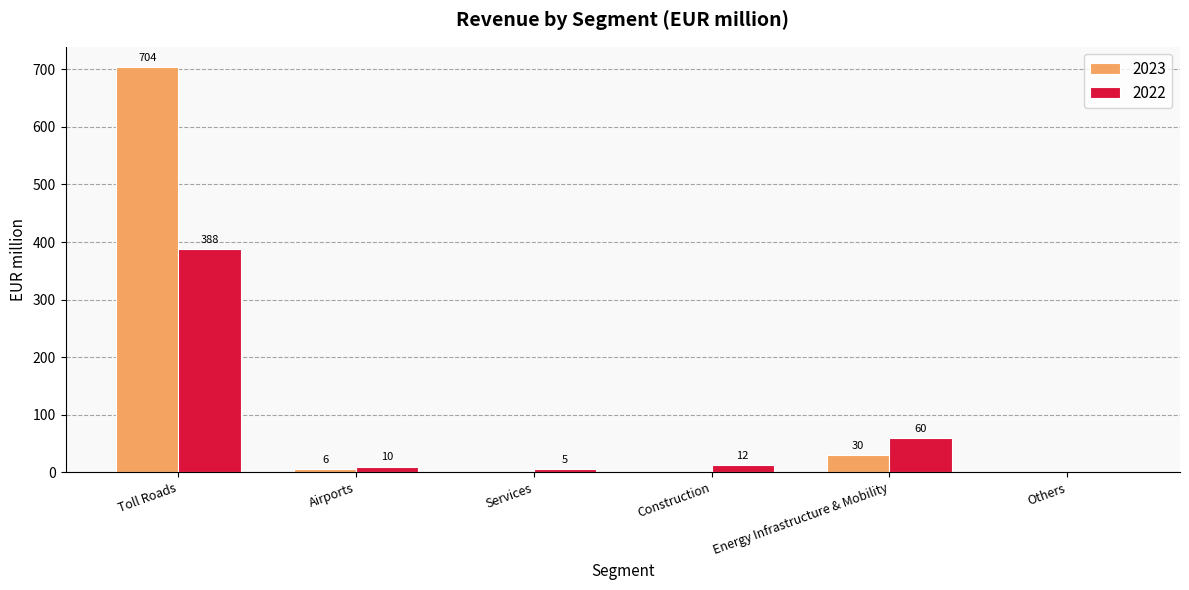

Are the bars grouped side by side (vs. stacked)?

Yes